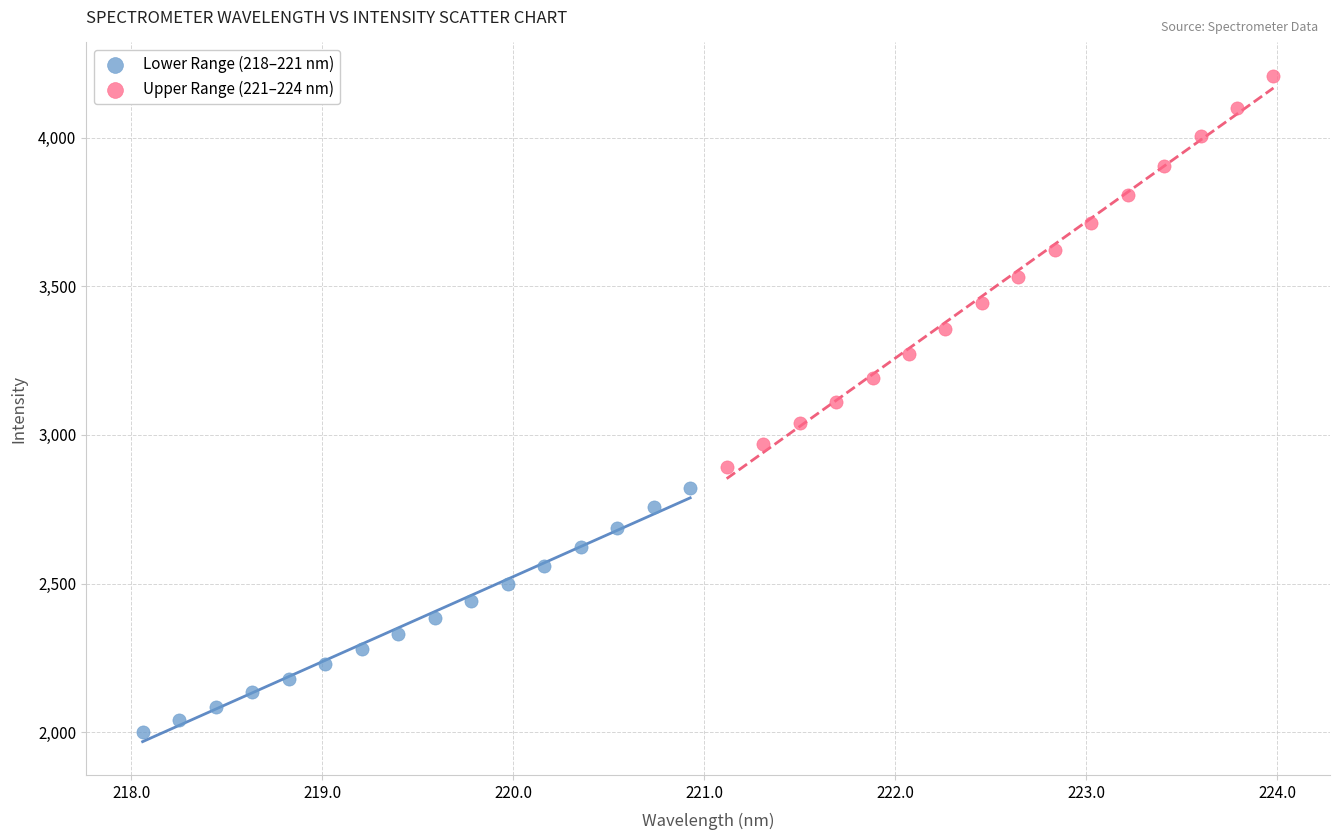

Which series contains the highest Y value?

Upper Range (221–224 nm)